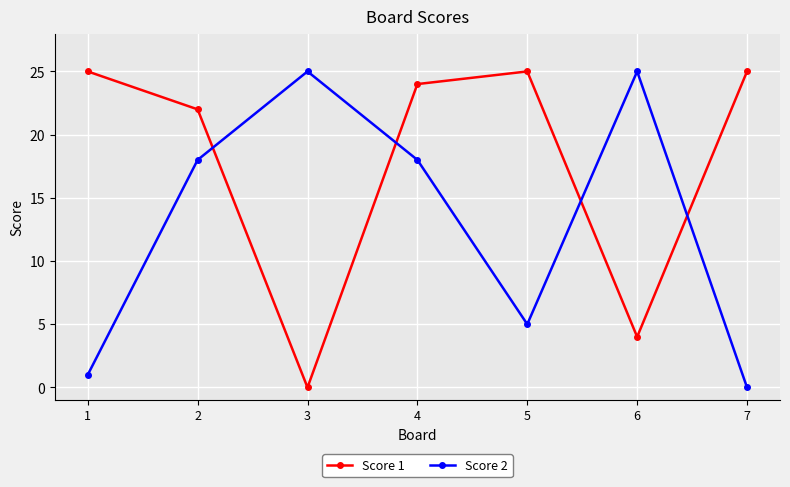

Reading left to right, extract all data points from this chart.

Score 1: 1=25	2=22	3=0	4=24	5=25	6=4	7=25
Score 2: 1=1	2=18	3=25	4=18	5=5	6=25	7=0